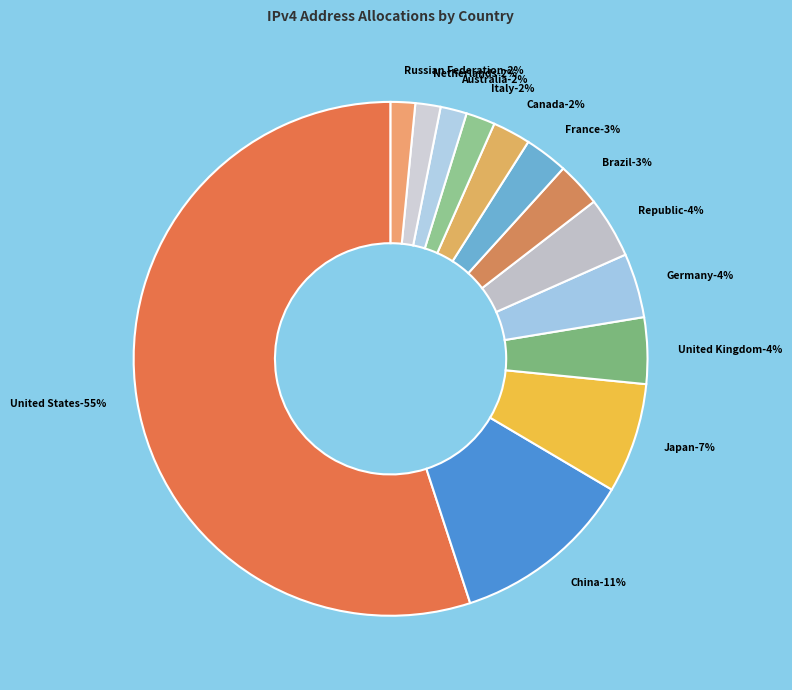

Which slice is the largest?

United States of America